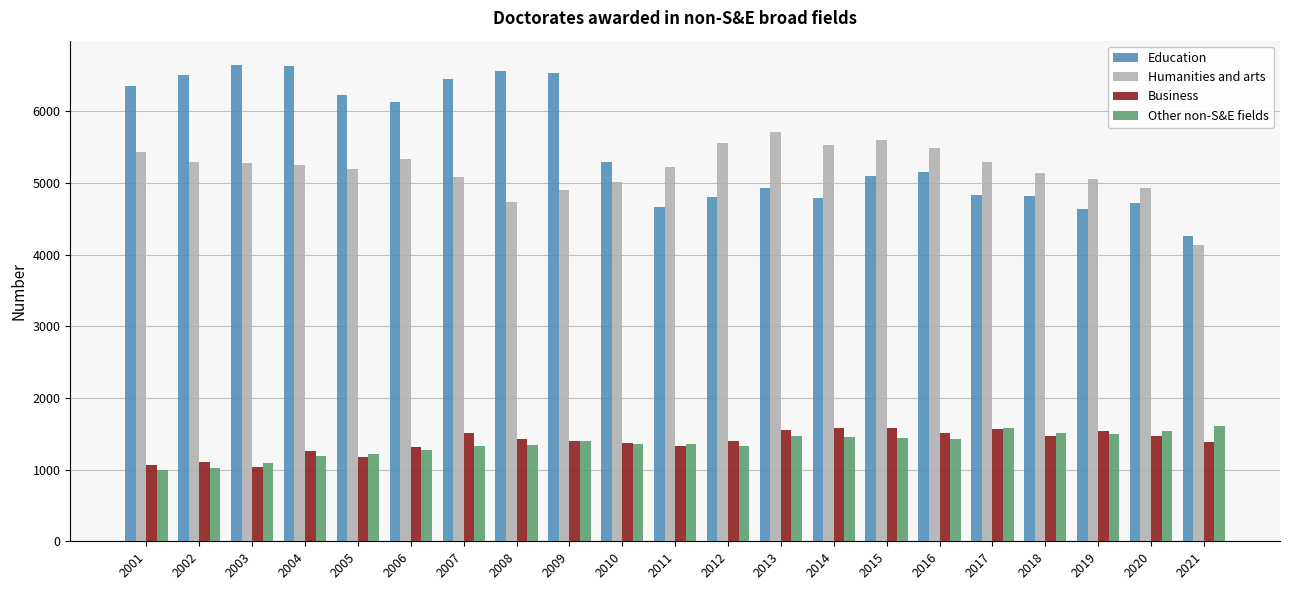

True or false: Education has a value of 6085 at 2021.

False